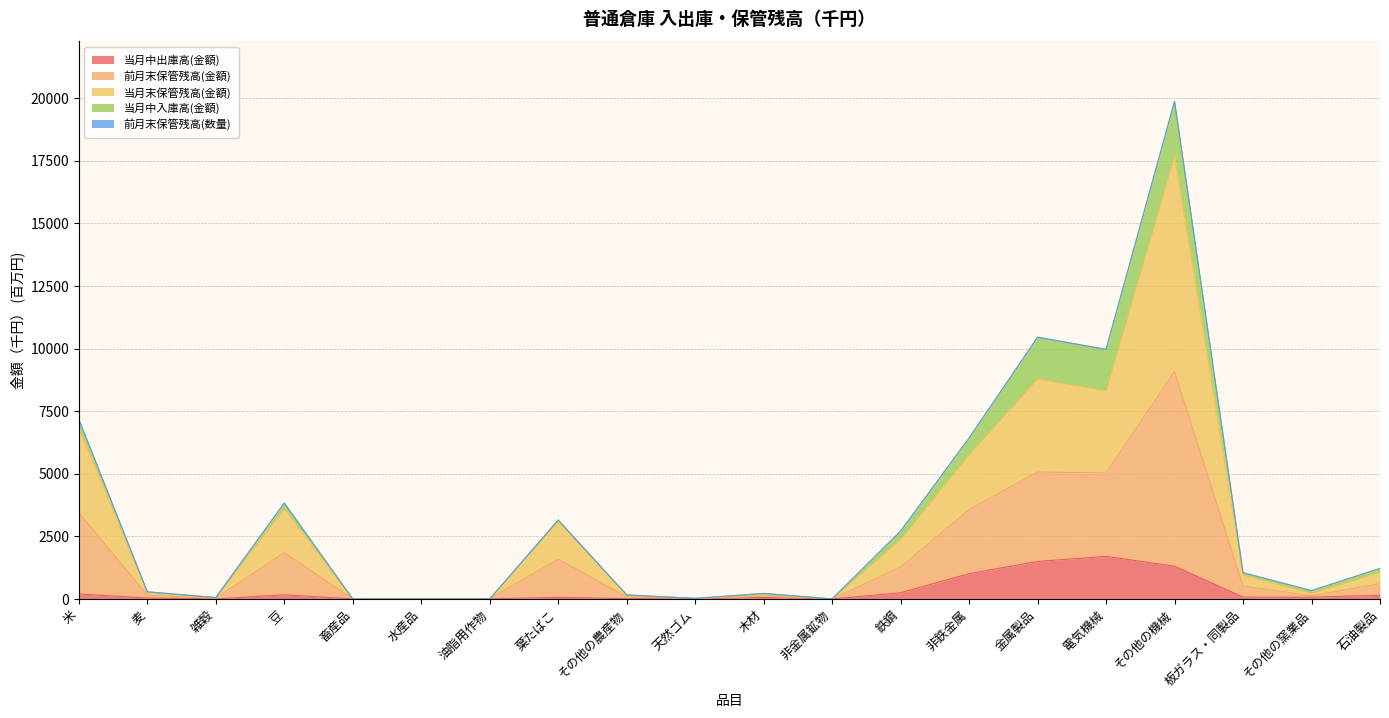

What is the label of the 10th point from the left?

天然ゴム